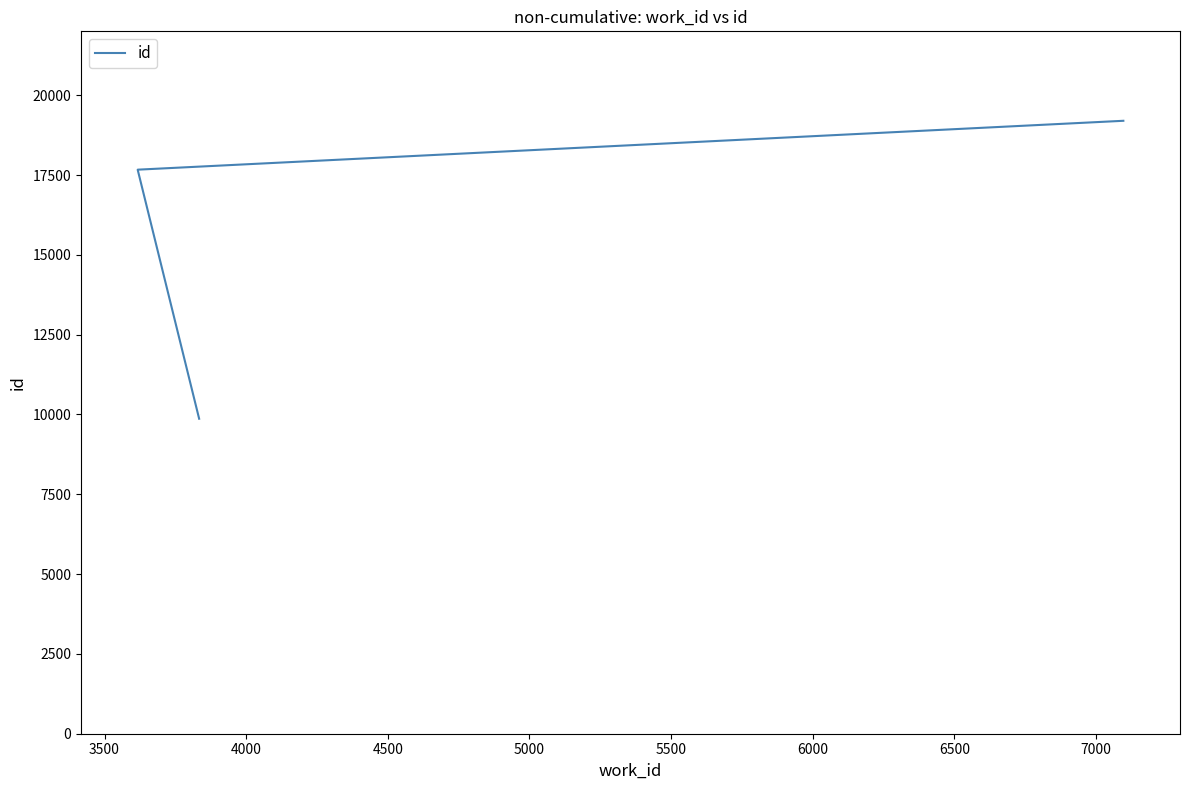

Count the values in the range 9866 to 19198.

3